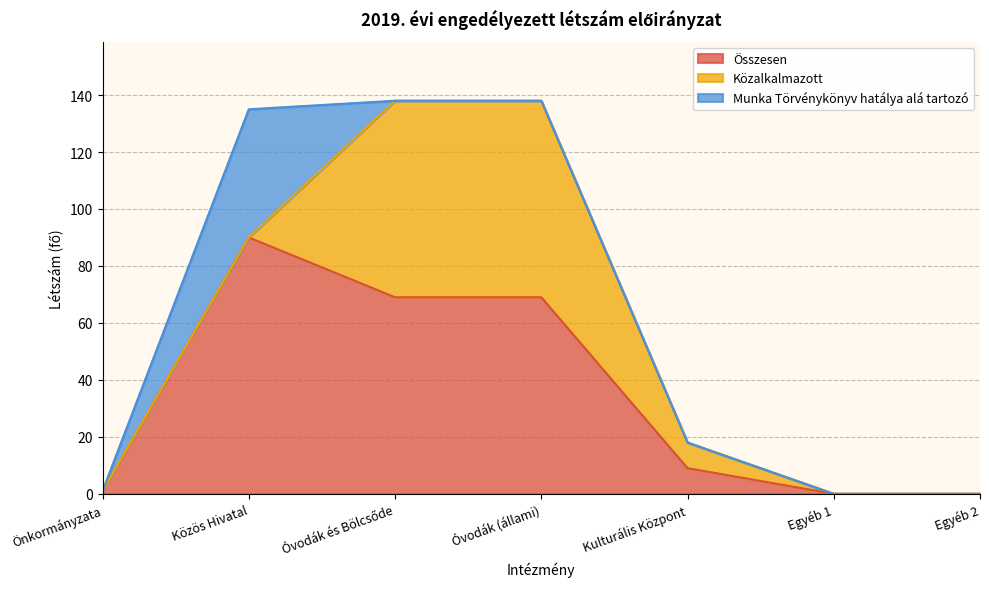

Reading left to right, what are all the values shown in this chart?

Összesen: Önkormányzata=1	Közös Hivatal=90	Óvodák és Bölcsőde=69	Óvodák (állami)=69	Kulturális Központ=9	Egyéb 1=0	Egyéb 2=0
Közalkalmazott: Önkormányzata=0	Közös Hivatal=0	Óvodák és Bölcsőde=69	Óvodák (állami)=69	Kulturális Központ=9	Egyéb 1=0	Egyéb 2=0
Munka Törvénykönyv hatálya alá tartozó: Önkormányzata=0	Közös Hivatal=45	Óvodák és Bölcsőde=0	Óvodák (állami)=0	Kulturális Központ=0	Egyéb 1=0	Egyéb 2=0